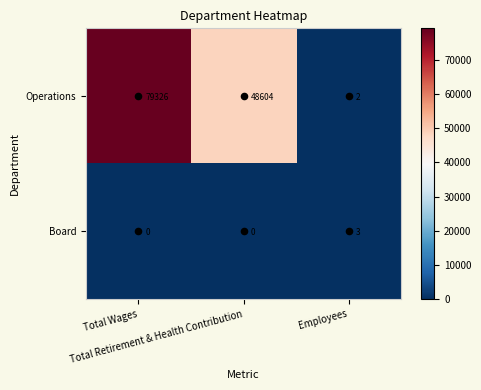

What is the sum of all Operations values?

127932